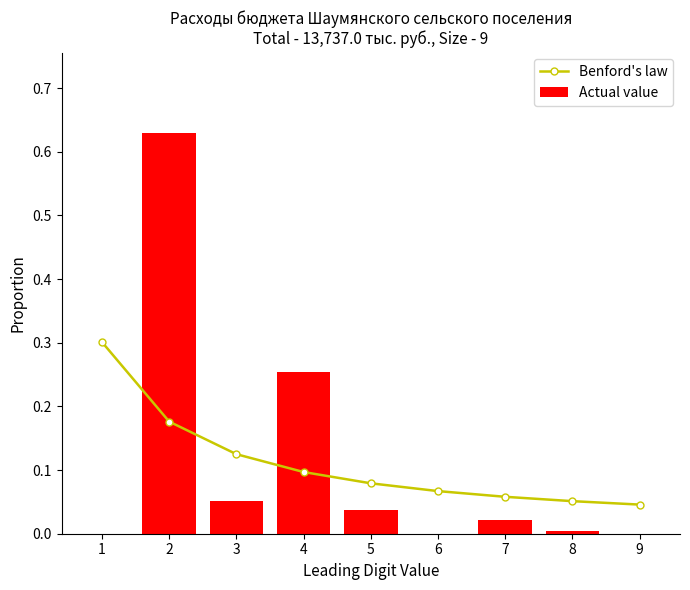

What are all the series names shown in the legend?

Benford's law, Actual value